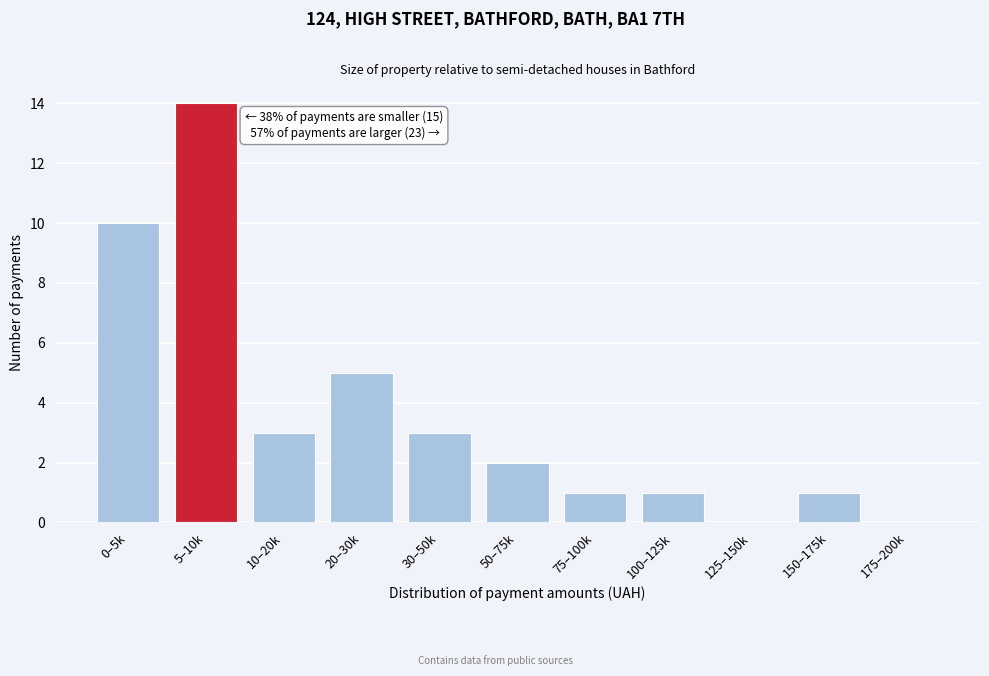

Reading right to left, what are all the values shown in this chart?

175–200k=0	150–175k=1	125–150k=0	100–125k=1	75–100k=1	50–75k=2	30–50k=3	20–30k=5	10–20k=3	5–10k=14	0–5k=10